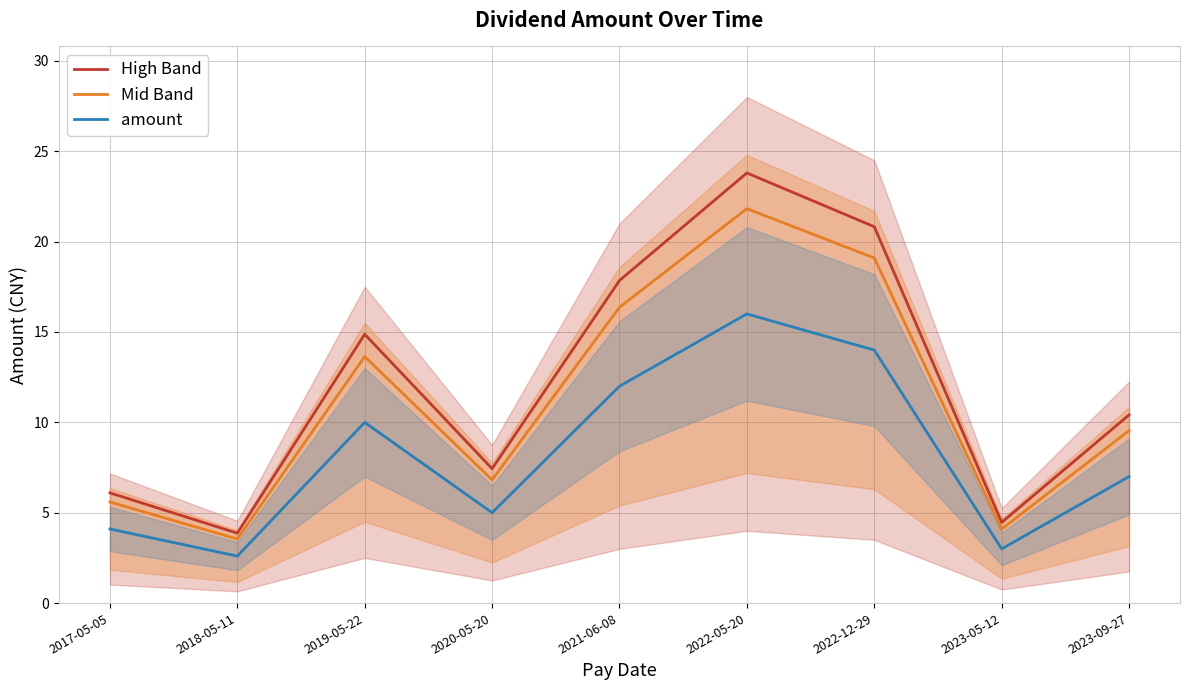

True or false: Mid Band and amount intersect in this chart.

False